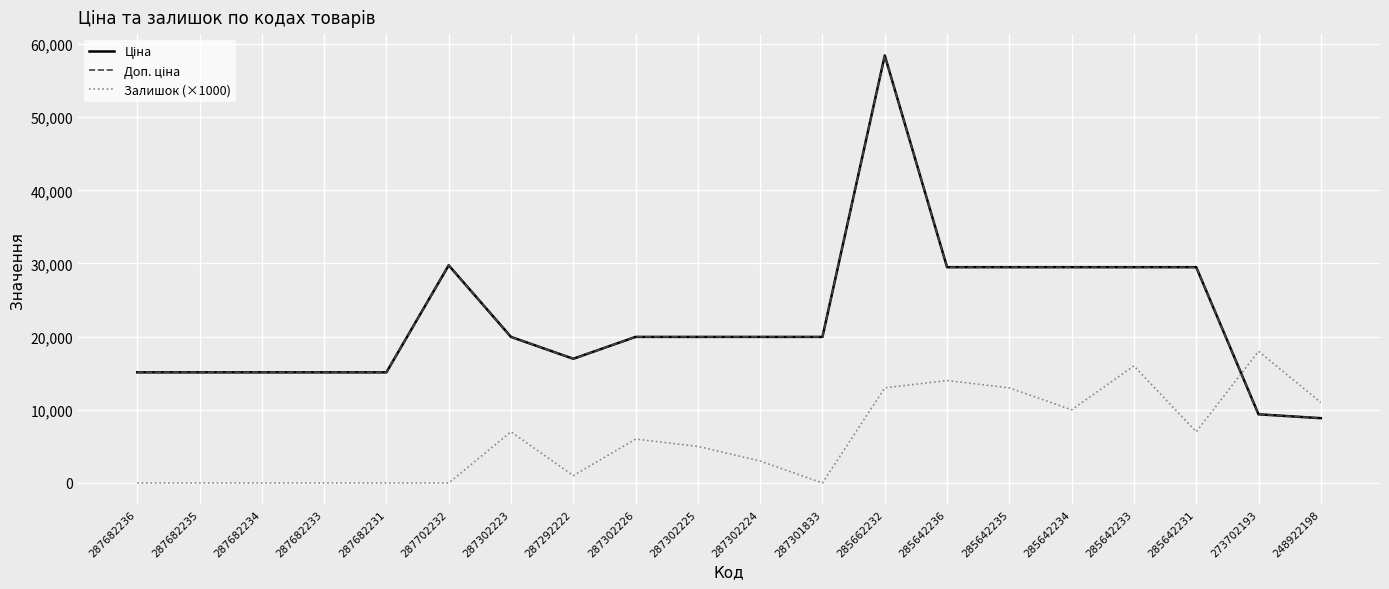

In Ціна, how many points are higher than both neighbors (excluding endpoints)?

2